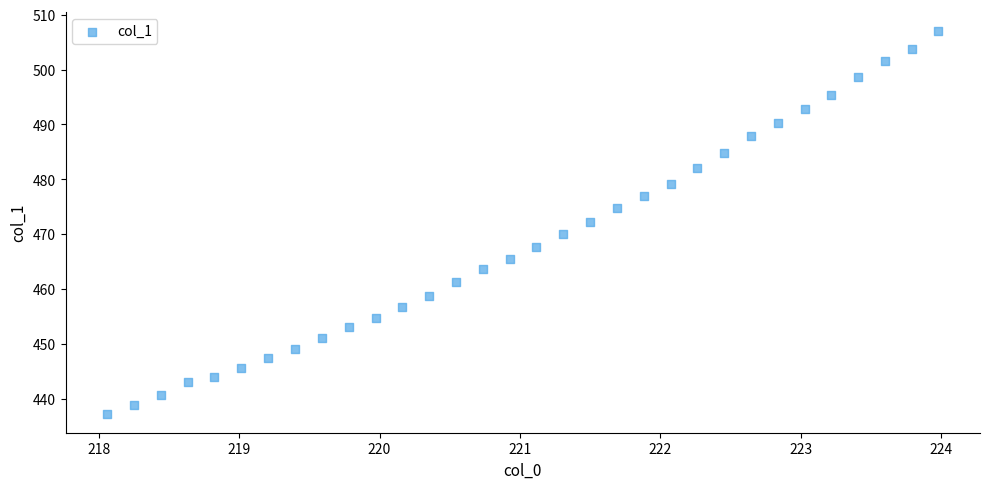

What is the range of X values (max minus min)?

5.9